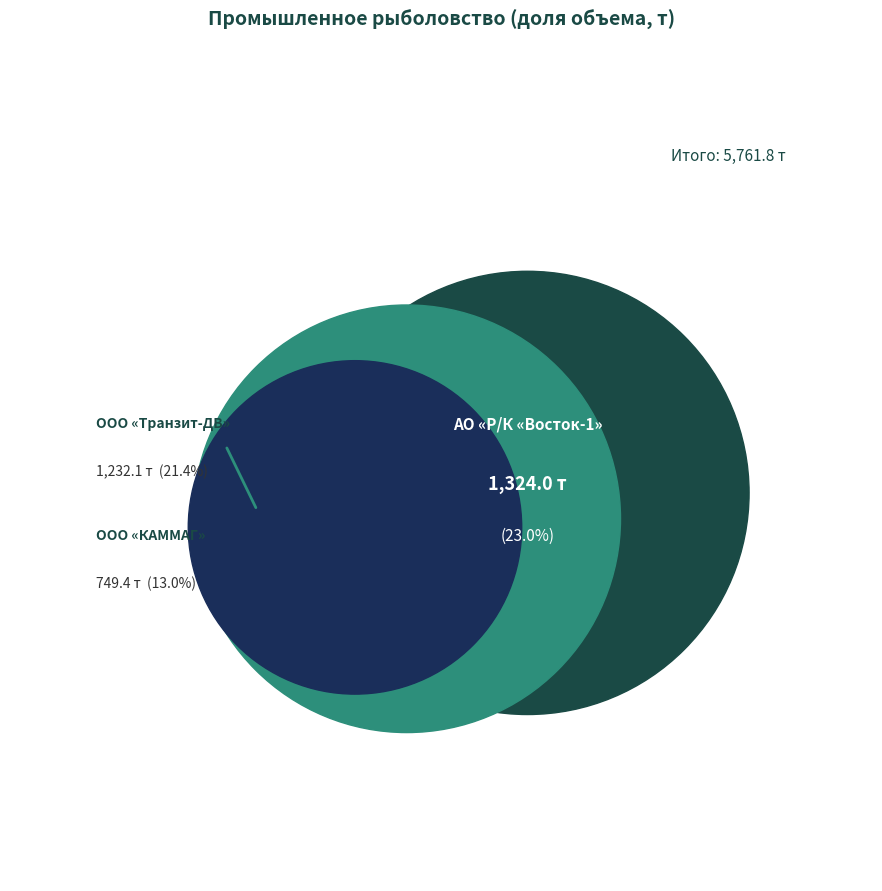

True or false: ООО «Интеррыбфлот» accounts for 10% of the total.

True